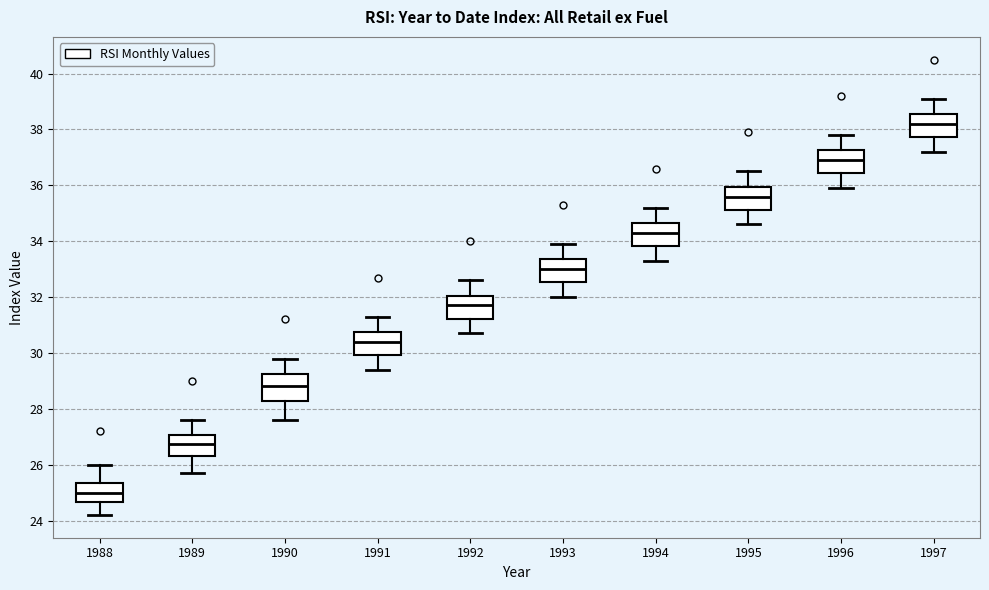

Which box has the highest median line?

1997